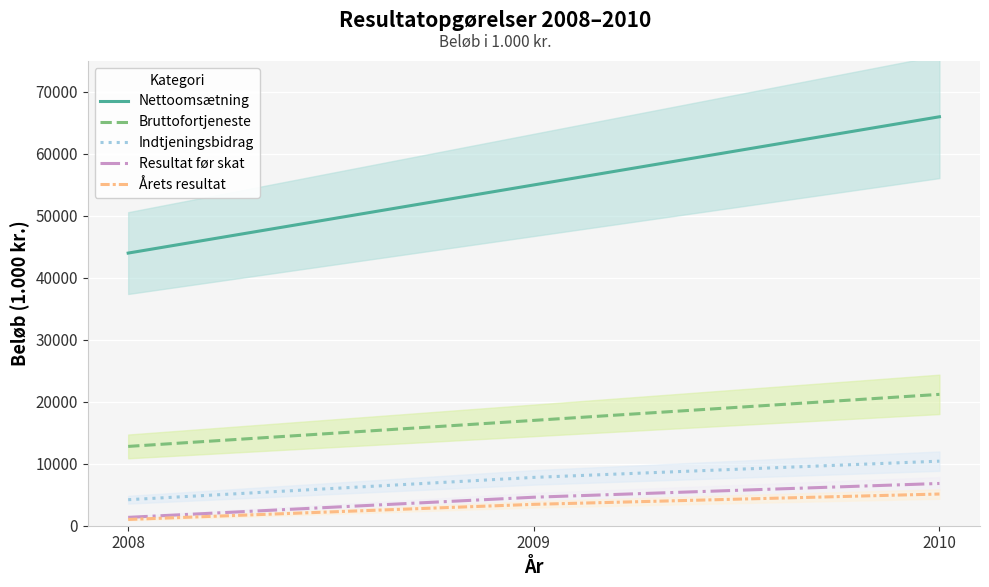

What is the smallest value displayed?

1012